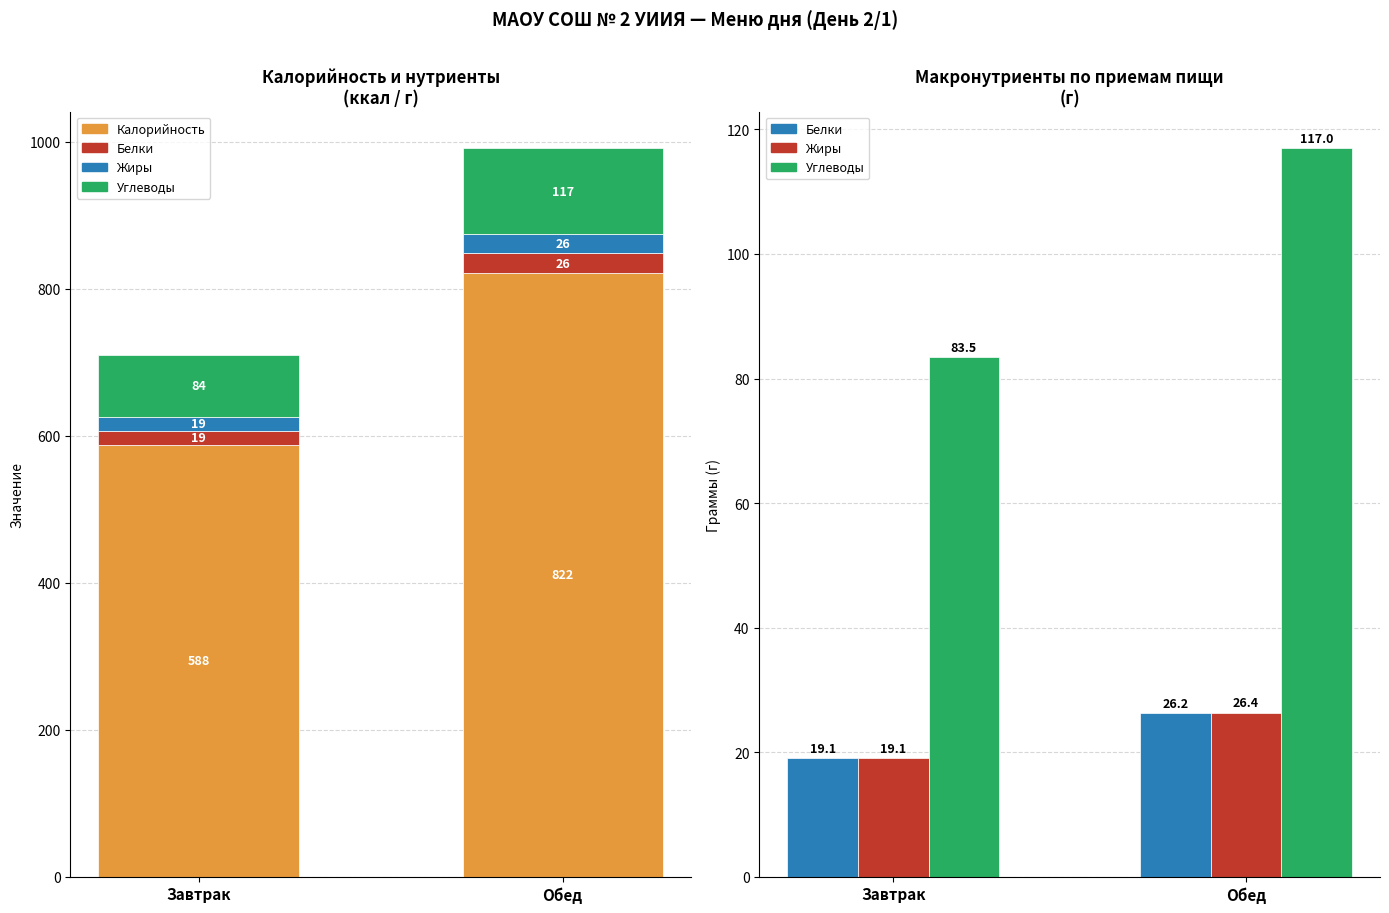

How many values in the Углеводы series are below 117?

1